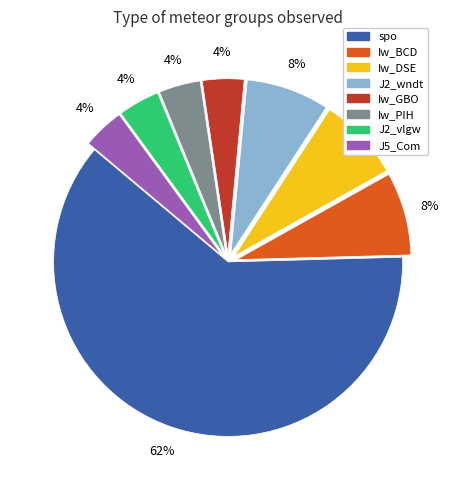

Is there a majority slice in this chart?

Yes